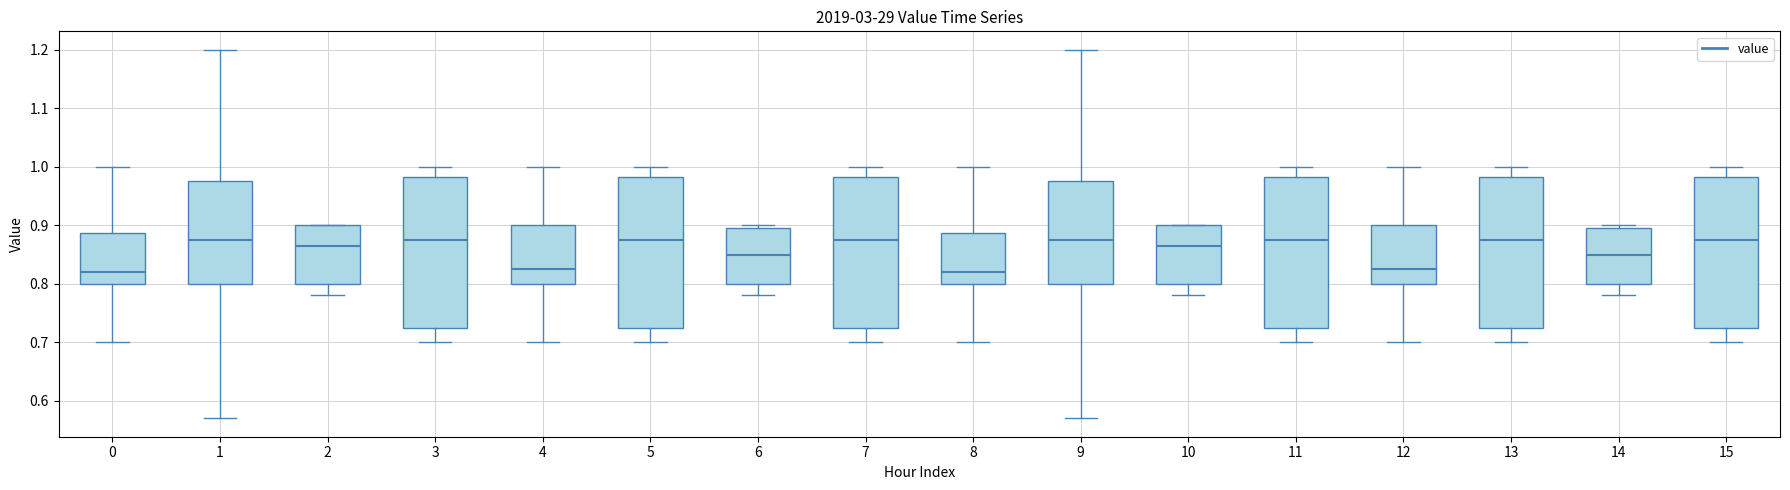

Reading left to right, transcribe this box plot: for each box, give where its median line is, the range the box spans, and where its two whiskers end, as read against the y-axis. The values are not printed on the chart, so give them approximately, as read against the axis.

0: median 0.82, box 0.80 to 0.89, whiskers 0.70 to 1.00
1: median 0.88, box 0.80 to 0.98, whiskers 0.57 to 1.20
2: median 0.87, box 0.80 to 0.90, whiskers 0.78 to 0.90
3: median 0.88, box 0.73 to 0.98, whiskers 0.70 to 1.00
4: median 0.83, box 0.80 to 0.90, whiskers 0.70 to 1.00
5: median 0.88, box 0.73 to 0.98, whiskers 0.70 to 1.00
6: median 0.85, box 0.80 to 0.90, whiskers 0.78 to 0.90 (just above the box's upper edge)
7: median 0.88, box 0.73 to 0.98, whiskers 0.70 to 1.00
8: median 0.82, box 0.80 to 0.89, whiskers 0.70 to 1.00
9: median 0.88, box 0.80 to 0.98, whiskers 0.57 to 1.20
10: median 0.87, box 0.80 to 0.90, whiskers 0.78 to 0.90
11: median 0.88, box 0.73 to 0.98, whiskers 0.70 to 1.00
12: median 0.83, box 0.80 to 0.90, whiskers 0.70 to 1.00
13: median 0.88, box 0.73 to 0.98, whiskers 0.70 to 1.00
14: median 0.85, box 0.80 to 0.90, whiskers 0.78 to 0.90 (just above the box's upper edge)
15: median 0.88, box 0.73 to 0.98, whiskers 0.70 to 1.00